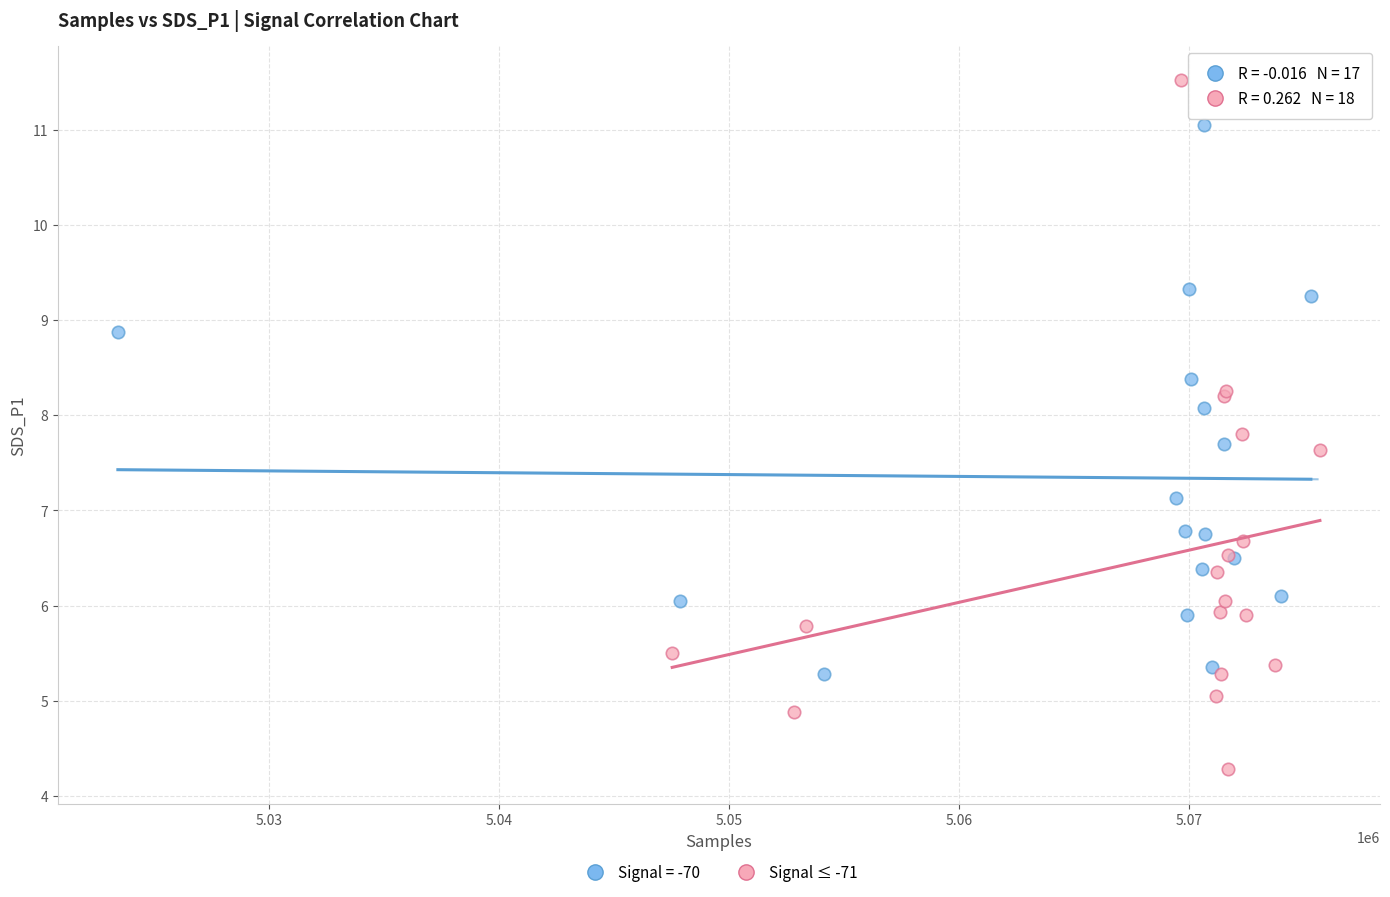

Which series reaches the maximum Y coordinate?

Signal ≤ -71